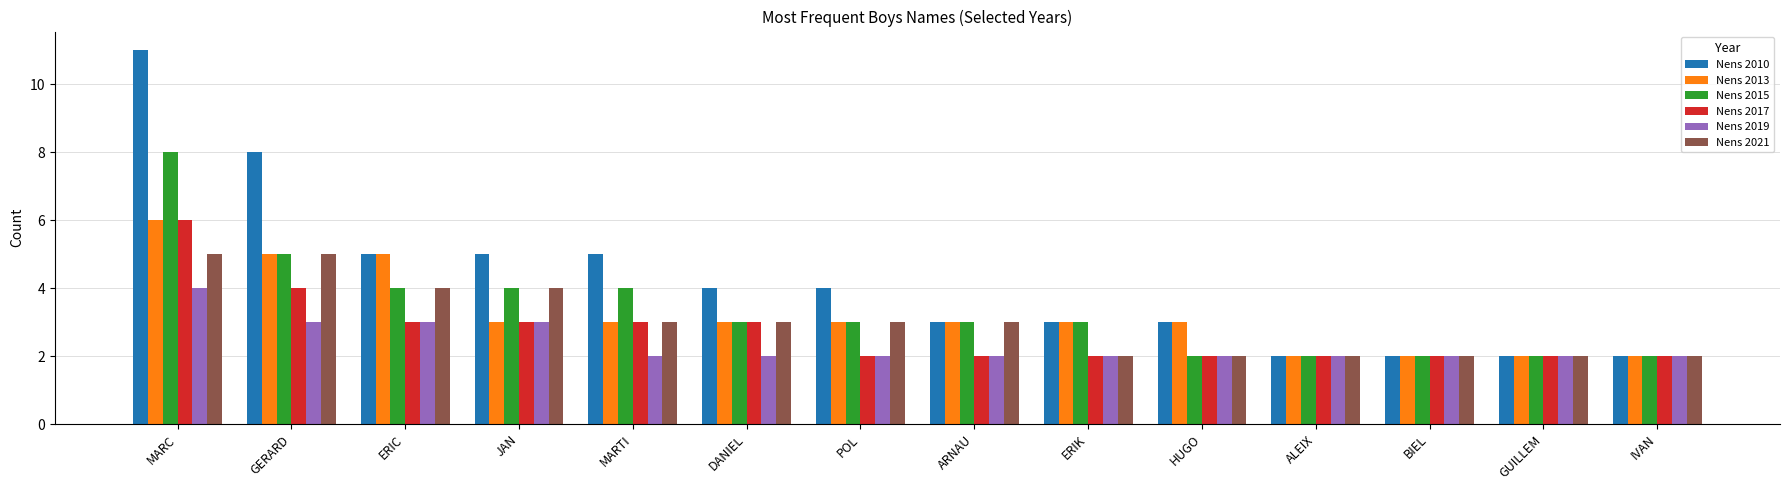

What is the total value across all series at GUILLEM?

12